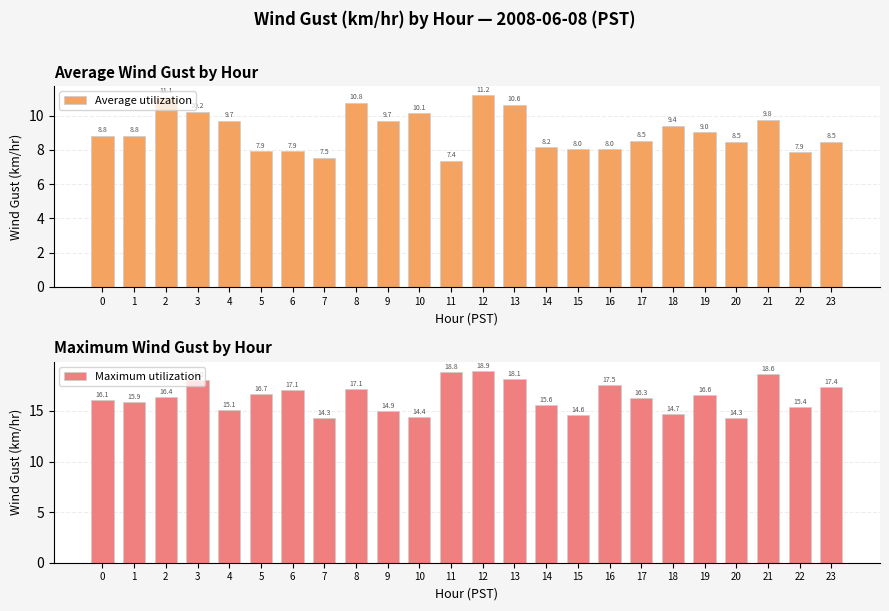

What is the maximum value for Average utilization?

11.2